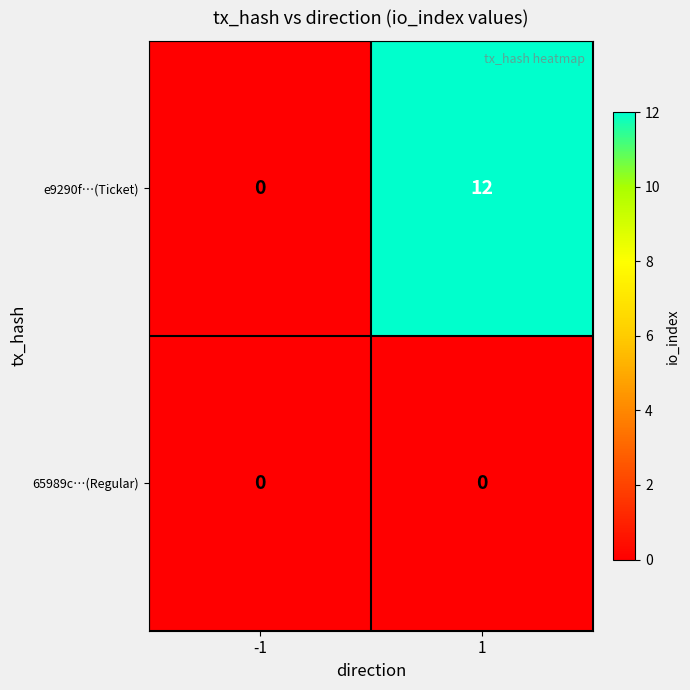

Which series has the largest total across all categories?

e9290f…(Ticket)